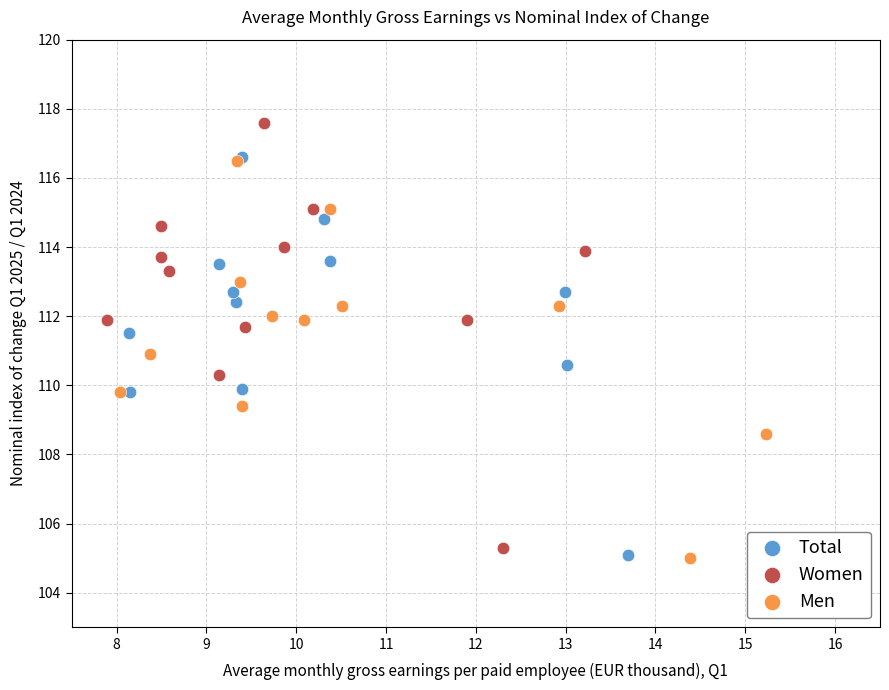

Which series has the largest Y range (max minus min)?

Women